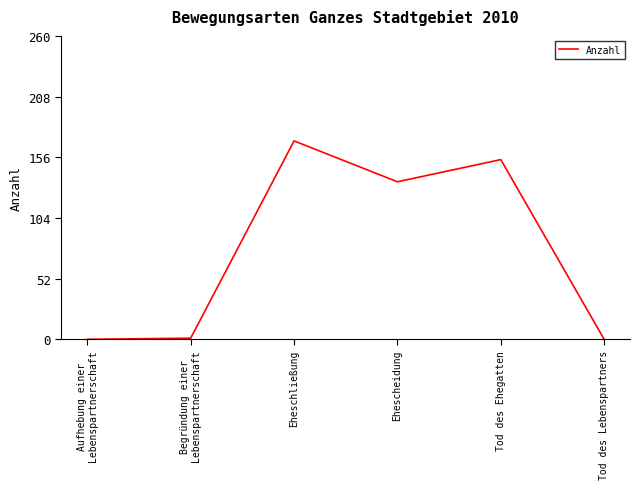

What is the average value?

77